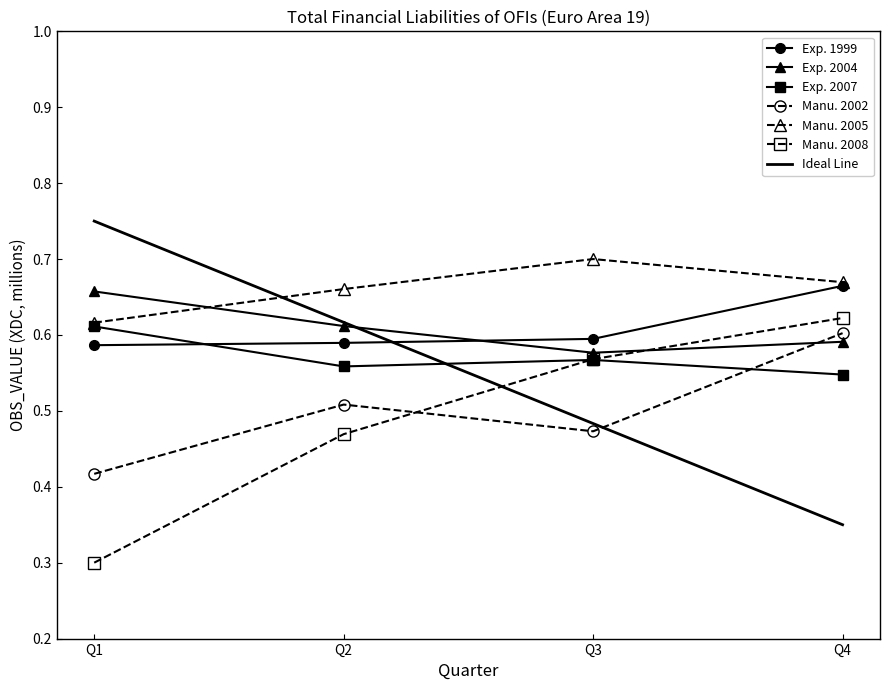

True or false: 2004 has a value of 0.3 at Q4.

False